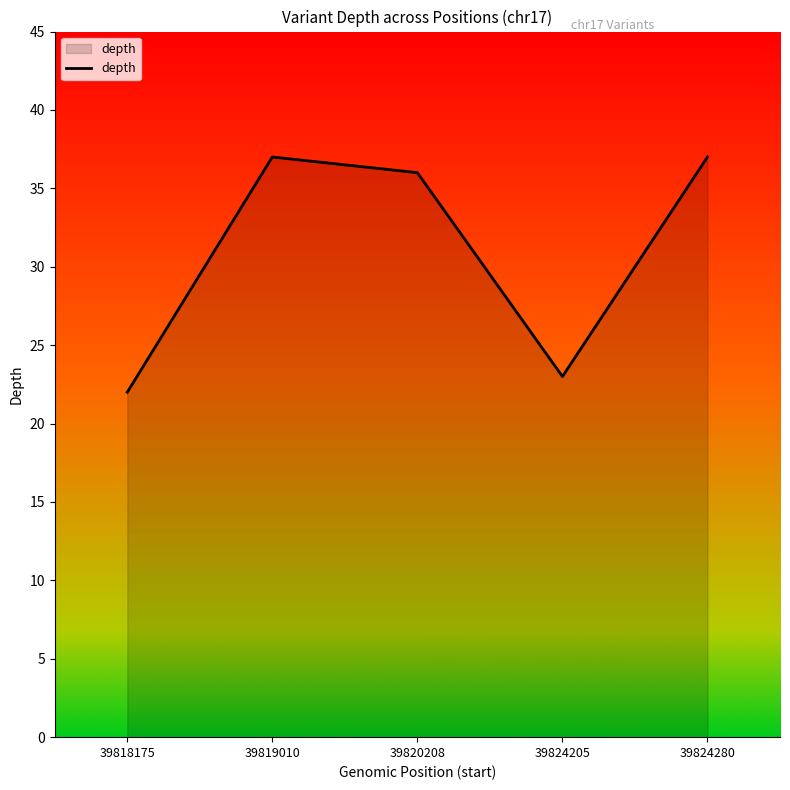

How many distinct data groups are displayed?

1